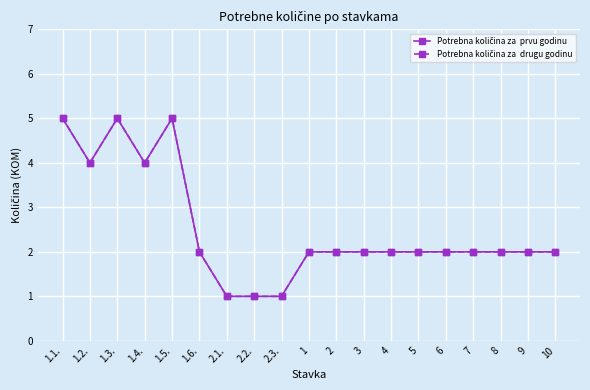

Does the chart have visible grid lines?

Yes